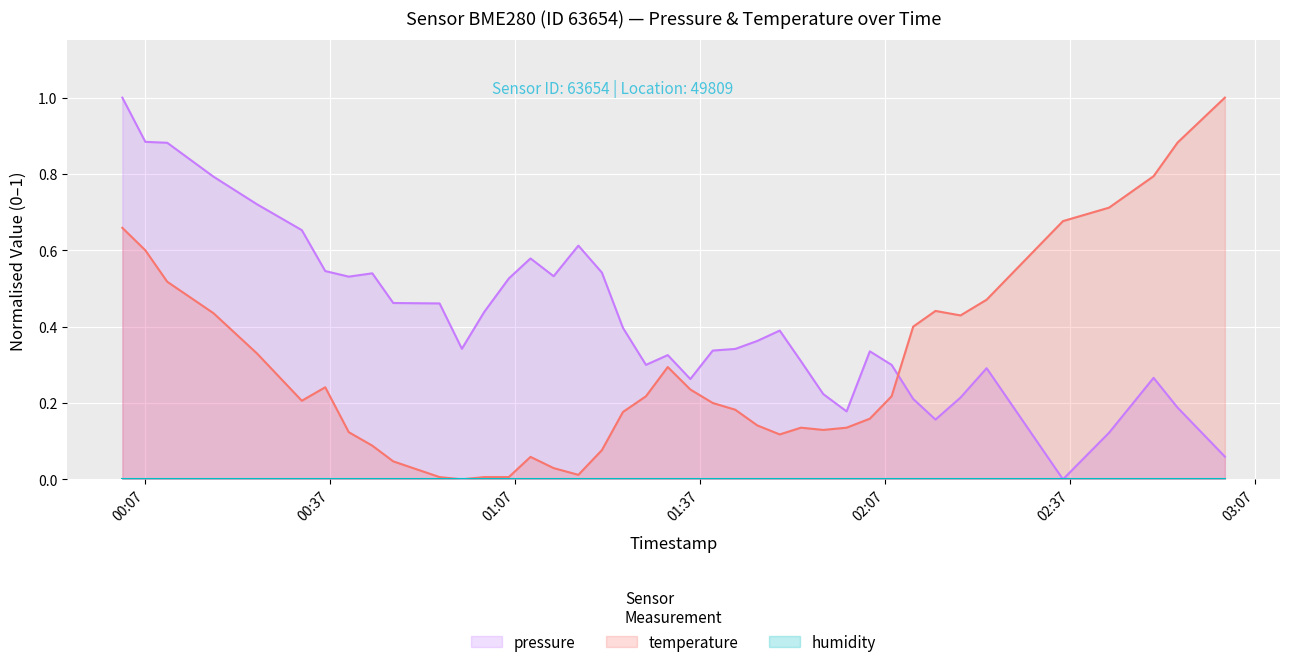

What is the greatest value displayed?

1.0